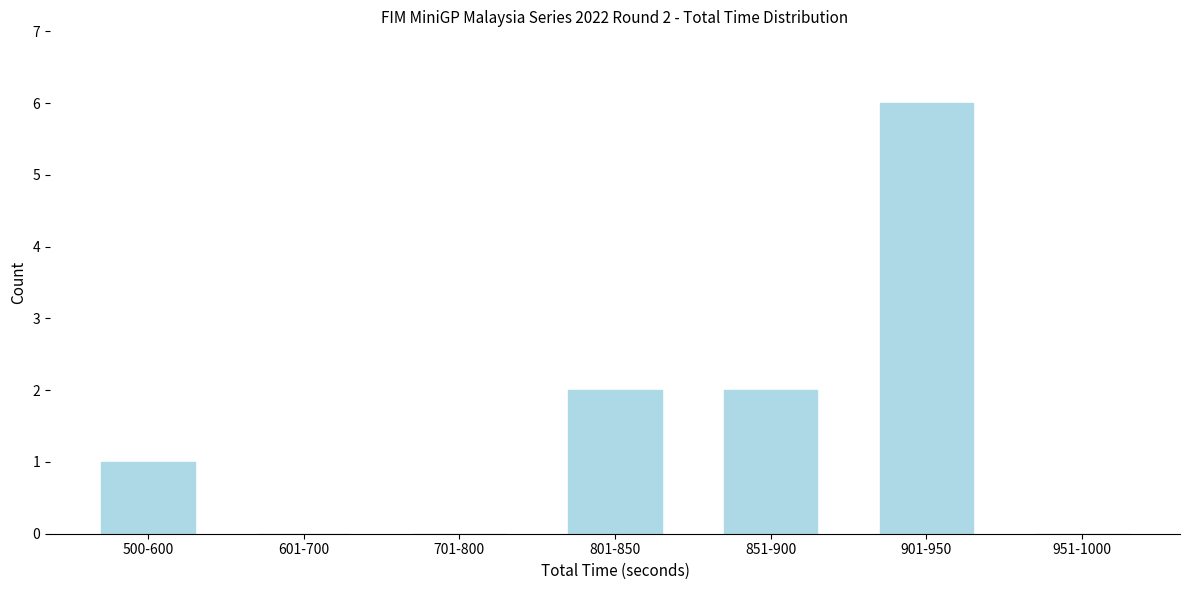

Reading right to left, extract all data points from this chart.

951-1000=0	901-950=6	851-900=2	801-850=2	701-800=0	601-700=0	500-600=1